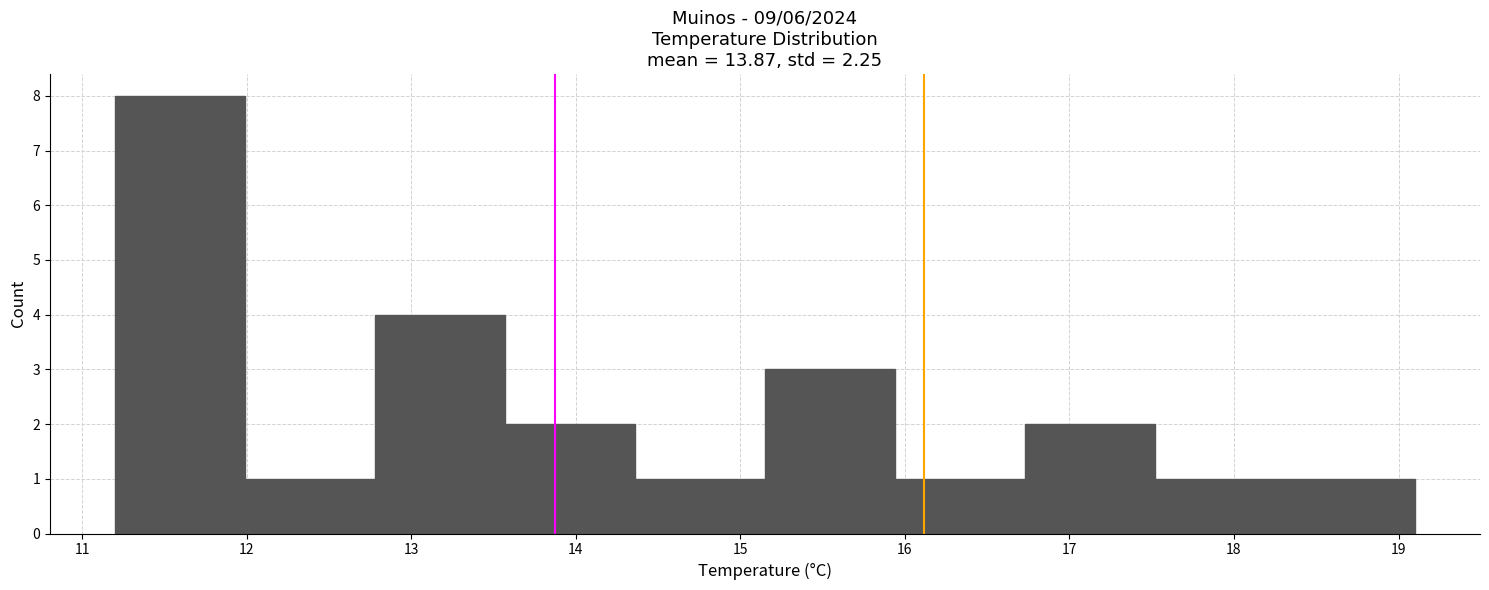

Reading left to right, list every bar in this chart as the range it spans on the x-axis followed by its height. Neither the bar edges nor the heights are printed on the chart, so give them approximately, as read against the axes.

11.20 to 11.99: 8
11.99 to 12.78: 1
12.78 to 13.57: 4
13.57 to 14.36: 2
14.36 to 15.15: 1
15.15 to 15.94: 3
15.94 to 16.73: 1
16.73 to 17.52: 2
17.52 to 18.31: 1
18.31 to 19.10: 1